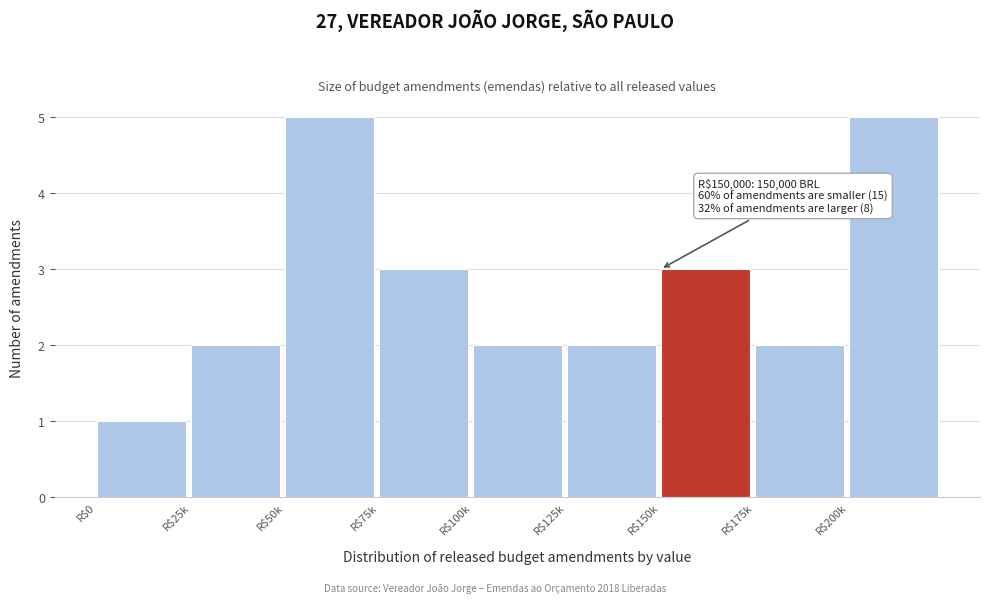

Reading right to left, extract all data points from this chart.

5	2	3	2	2	3	5	2	1